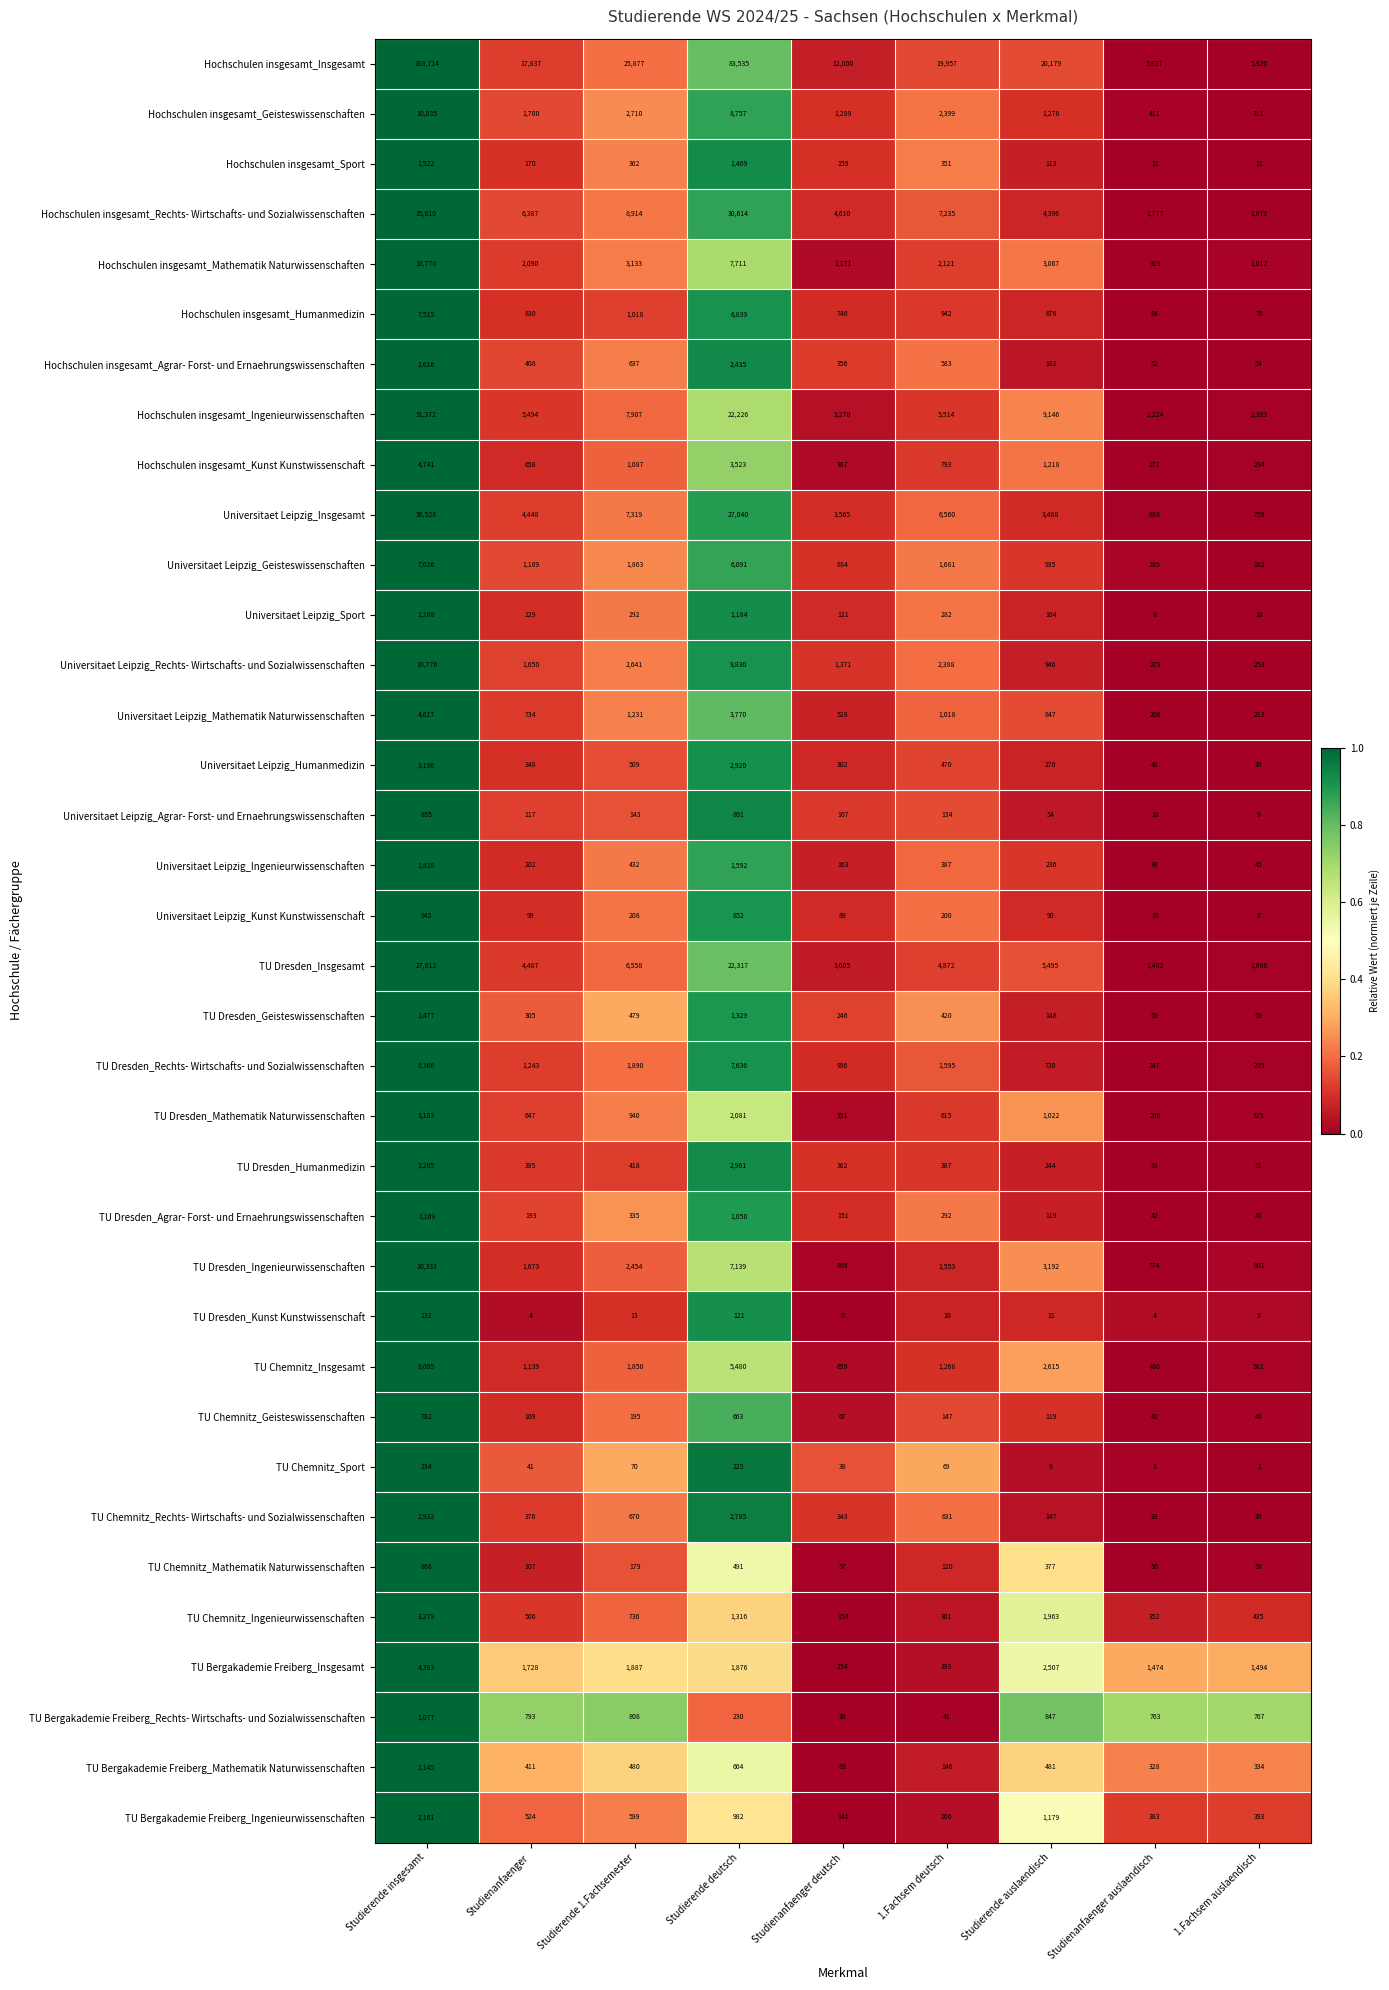

What is the sum of all TU Dresden_Agrar- Forst- und Ernaehrungswissenschaften values?

3394